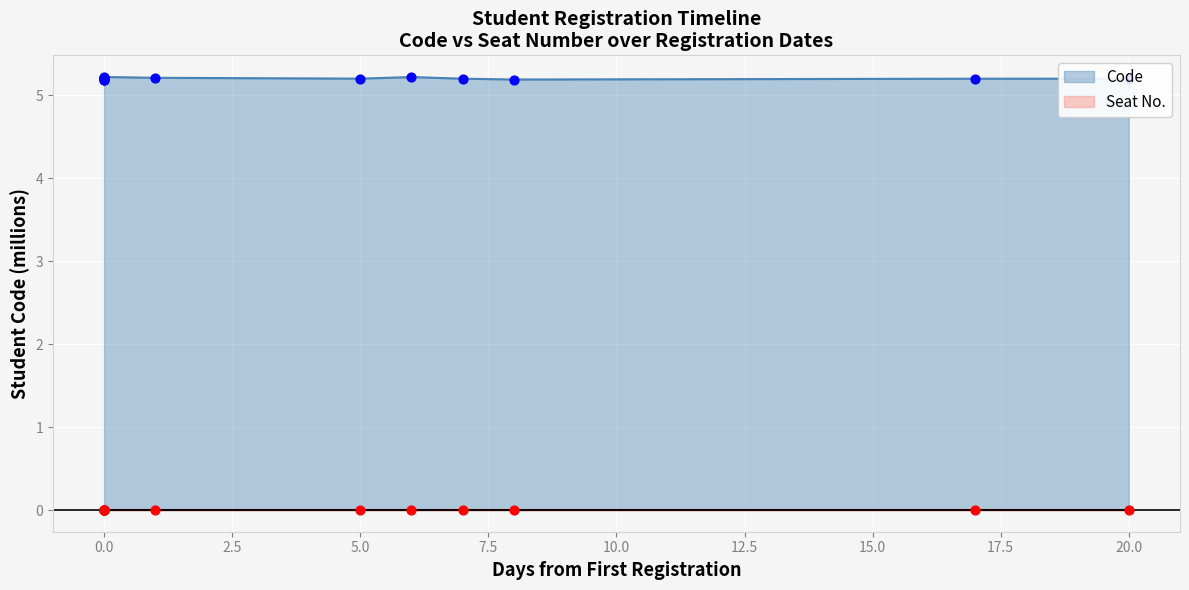

What are all the series names shown in the legend?

Code, Seat No.